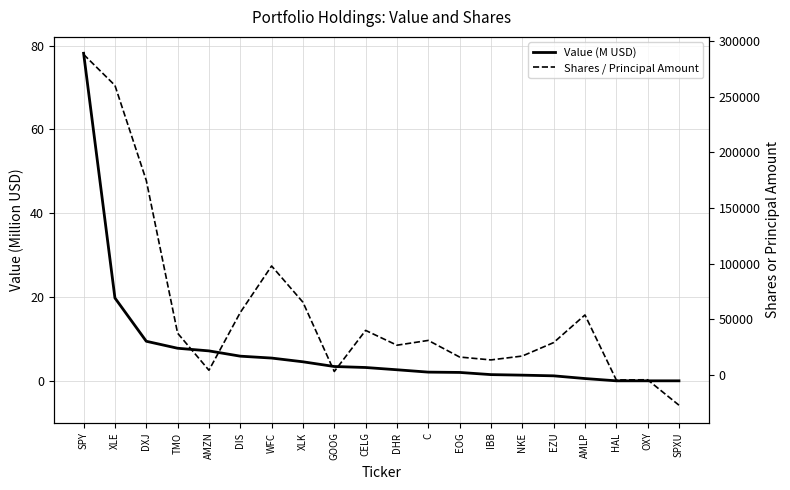

What are all the series names shown in the legend?

Value (M USD), Shares / Principal Amount